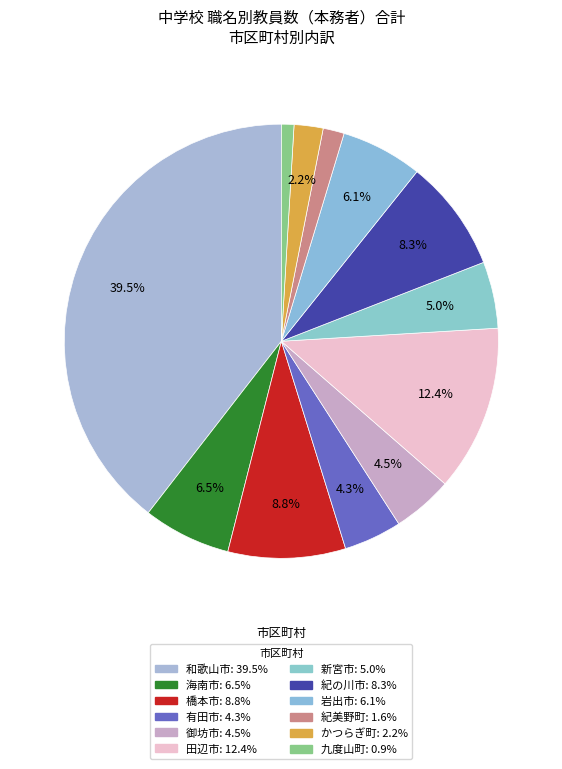

Which category has the smallest portion of the pie?

九度山町